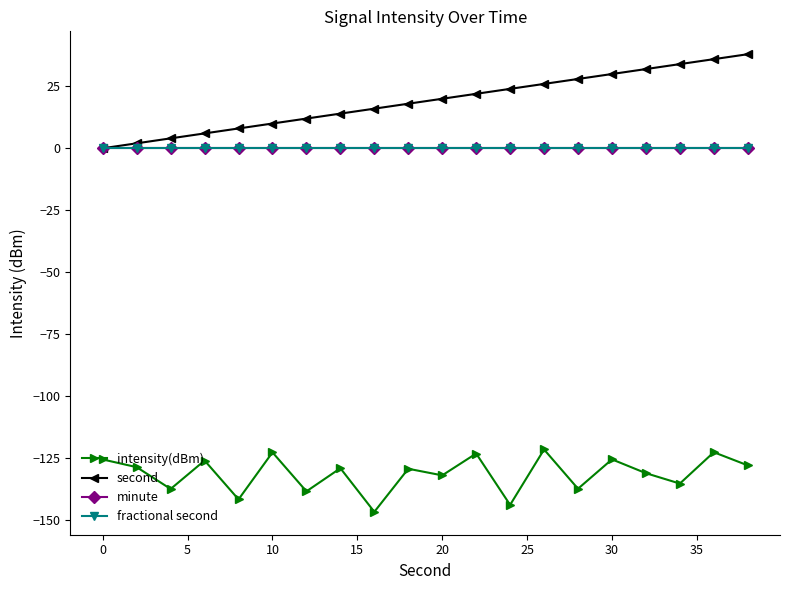

What is the value of the second point at the 17th from the left?

32.0